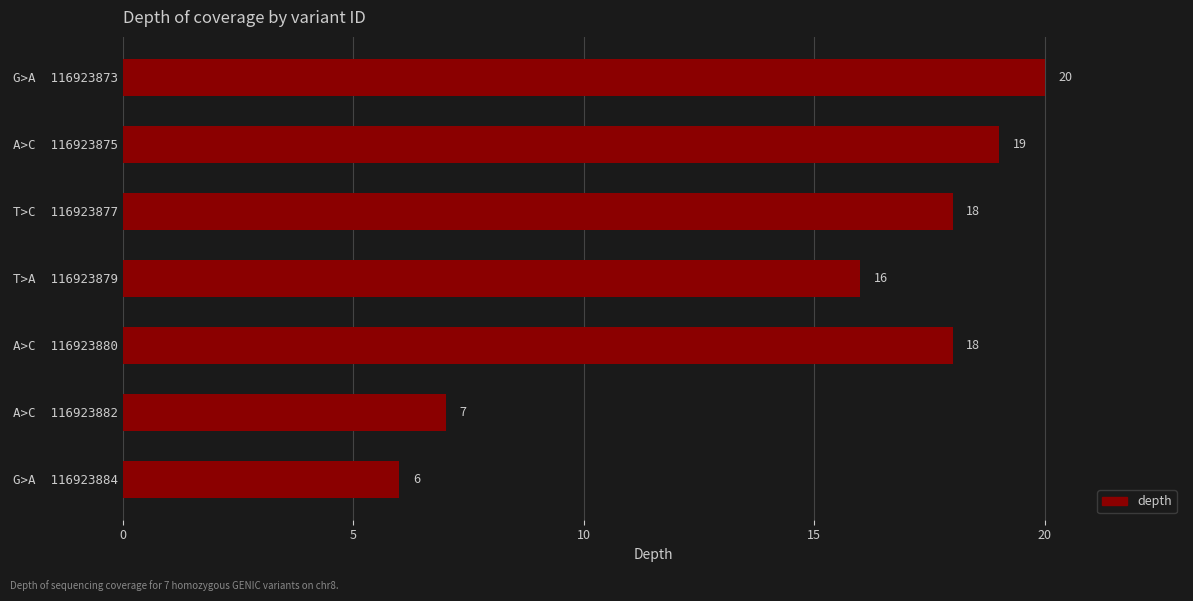

How many bars are there in total?

7